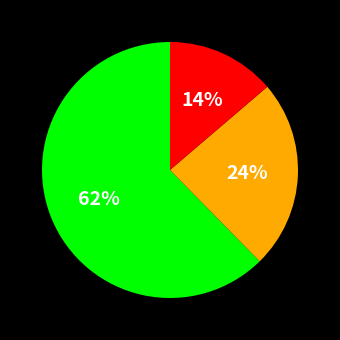

How many segments does this pie chart have?

3